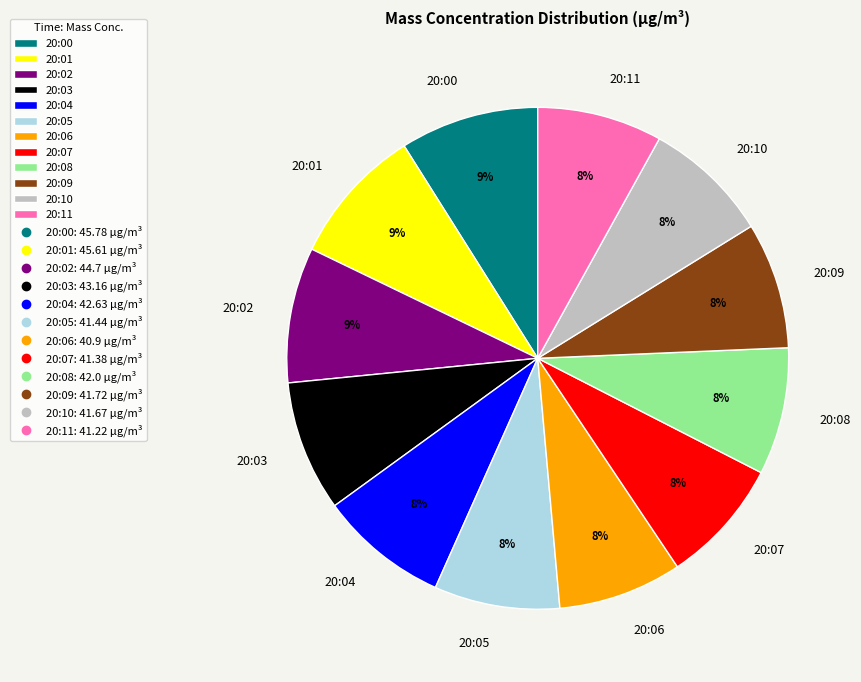

To the nearest percent, what percentage of the pie is 20:07?

8%